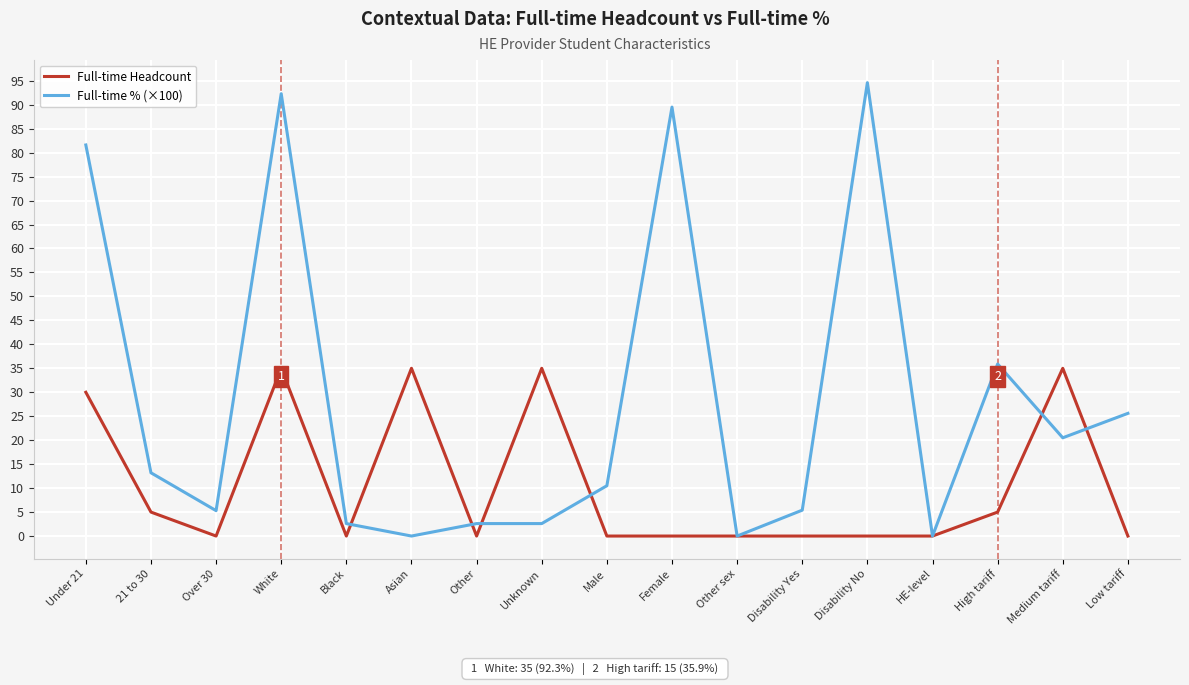

How many lines are shown in the chart?

2